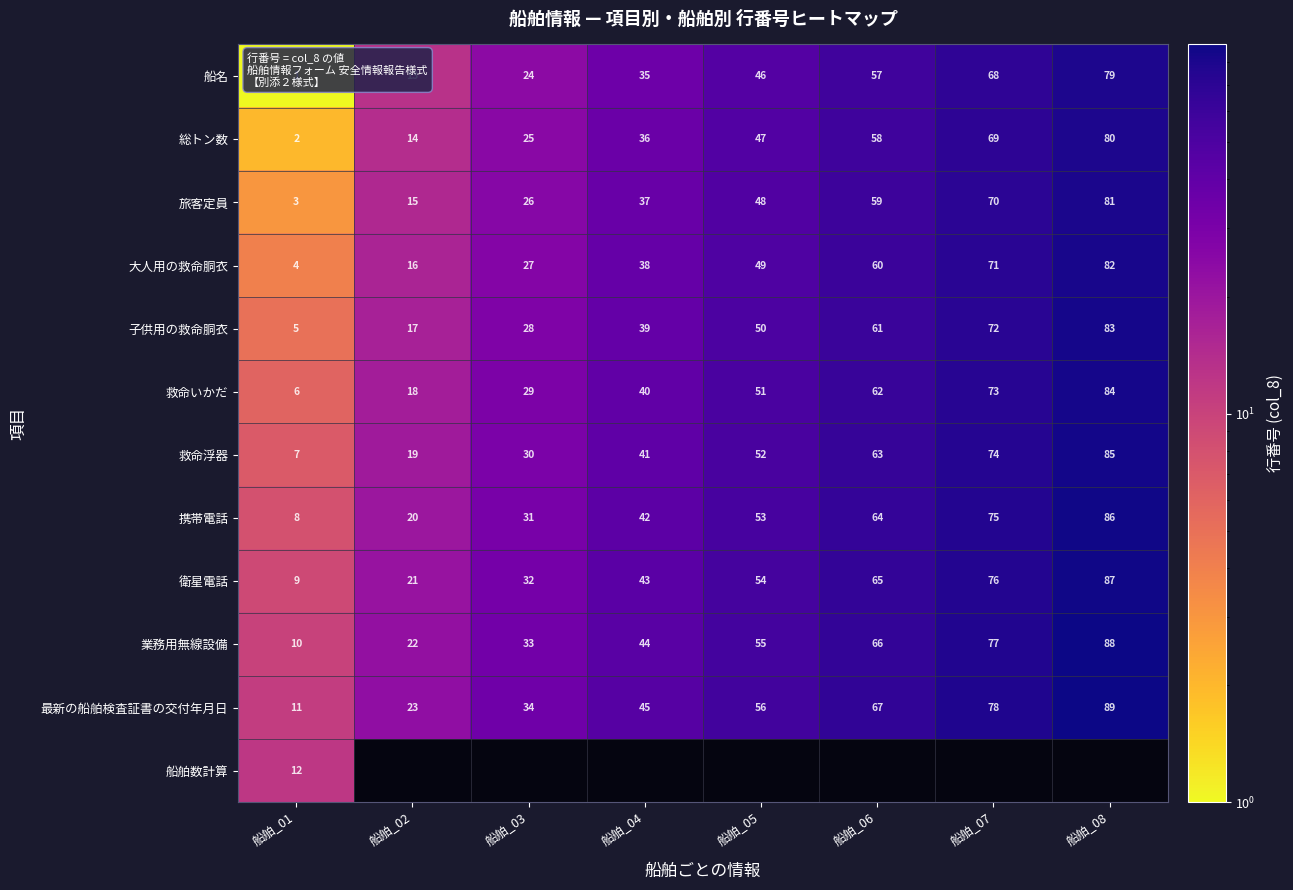

At which label is 総トン数 closest to 41?

船舶_04